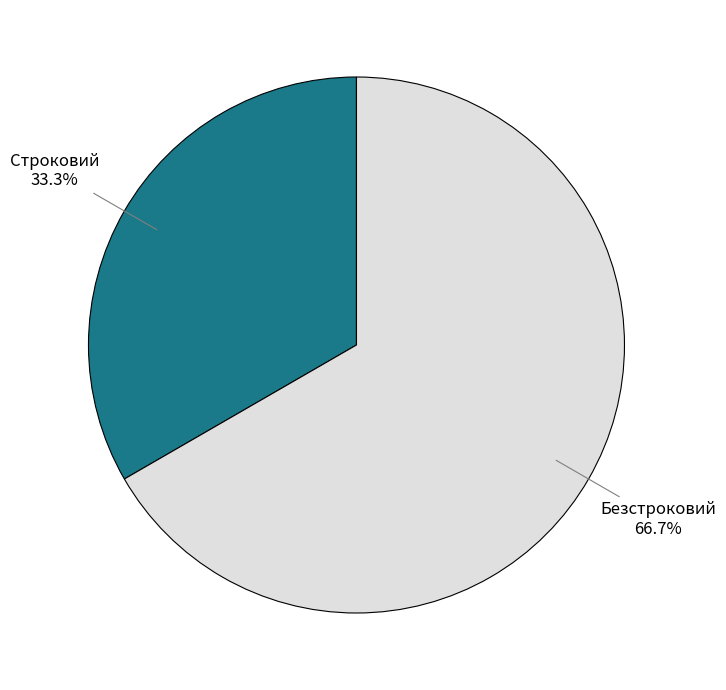

Rank the categories by value from lowest to highest.

Строковий, Безстроковий